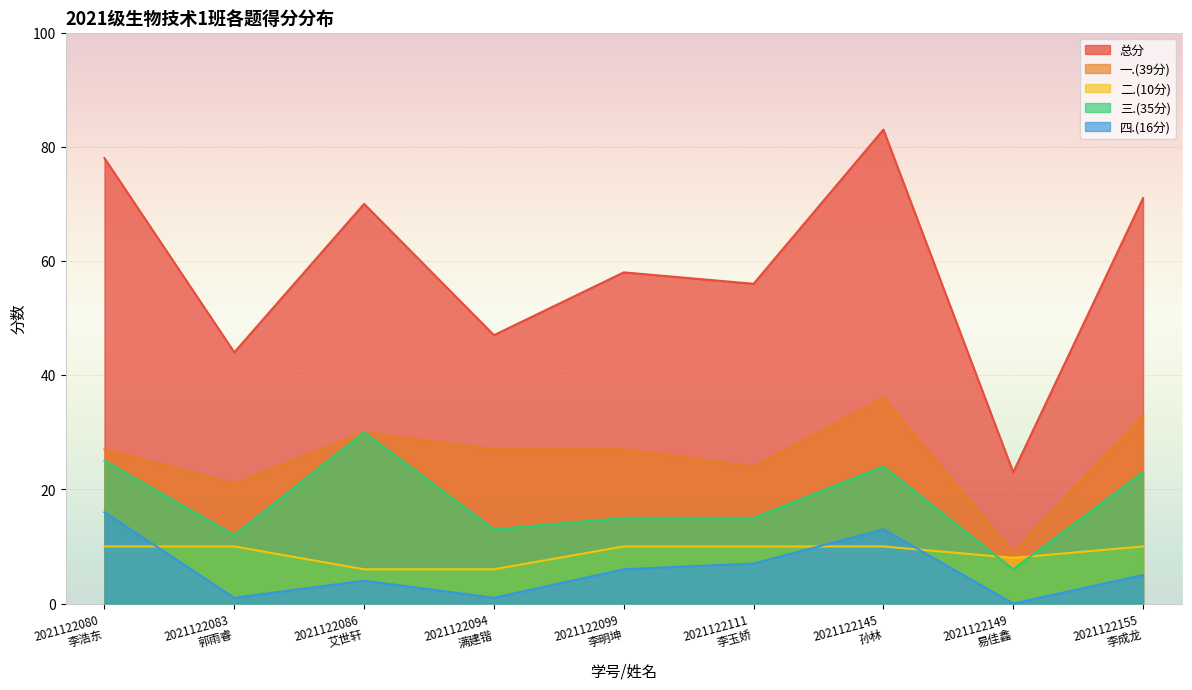

Reading left to right, what are all the values shown in this chart?

总分: 78	44	70	47	58	56	83	23	71
一.(39分): 27	21	30	27	27	24	36	9	33
二.(10分): 10	10	6	6	10	10	10	8	10
三.(35分): 25	12	30	13	15	15	24	6	23
四.(16分): 16	1	4	1	6	7	13	0	5